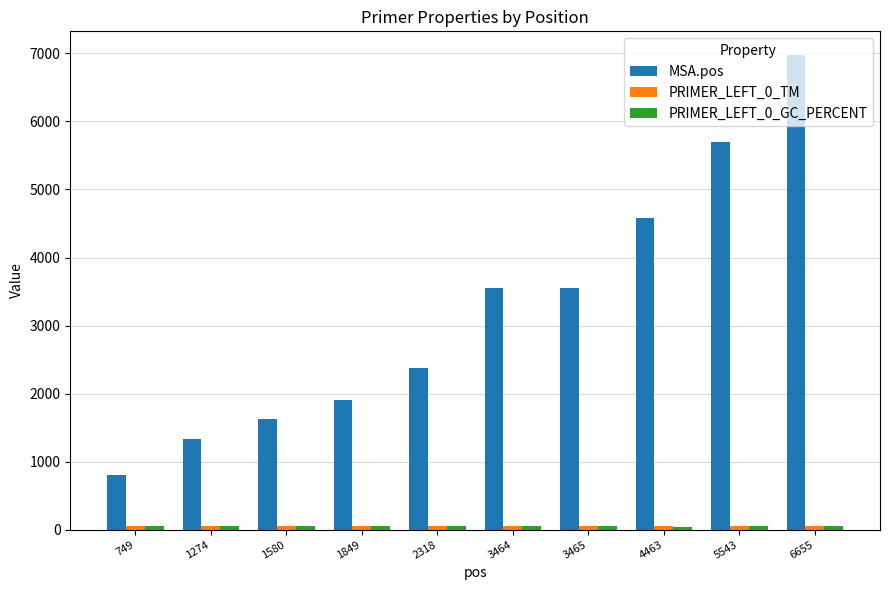

At which category is the sum across all series the highest?

6655